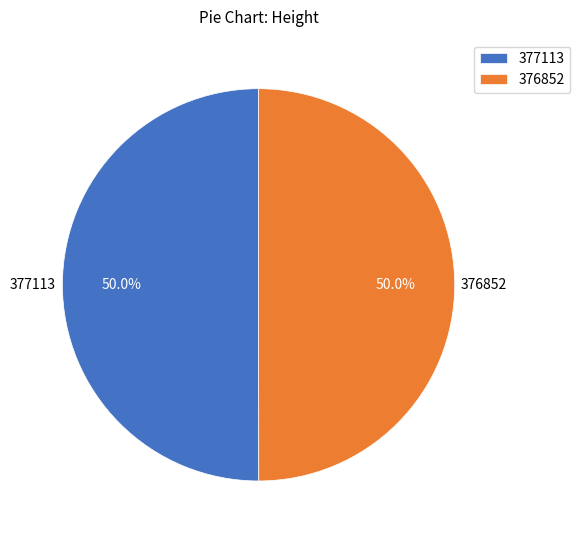

What percentage do 377113 and 376852 together represent?

100.0%